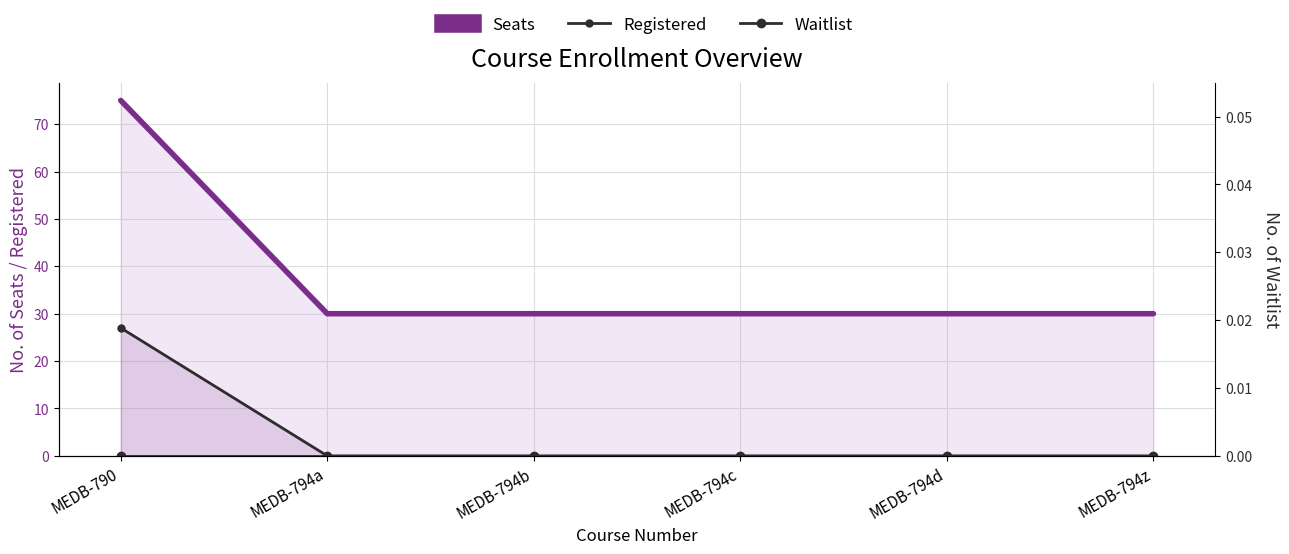

True or false: Waitlist and Registered intersect in this chart.

False